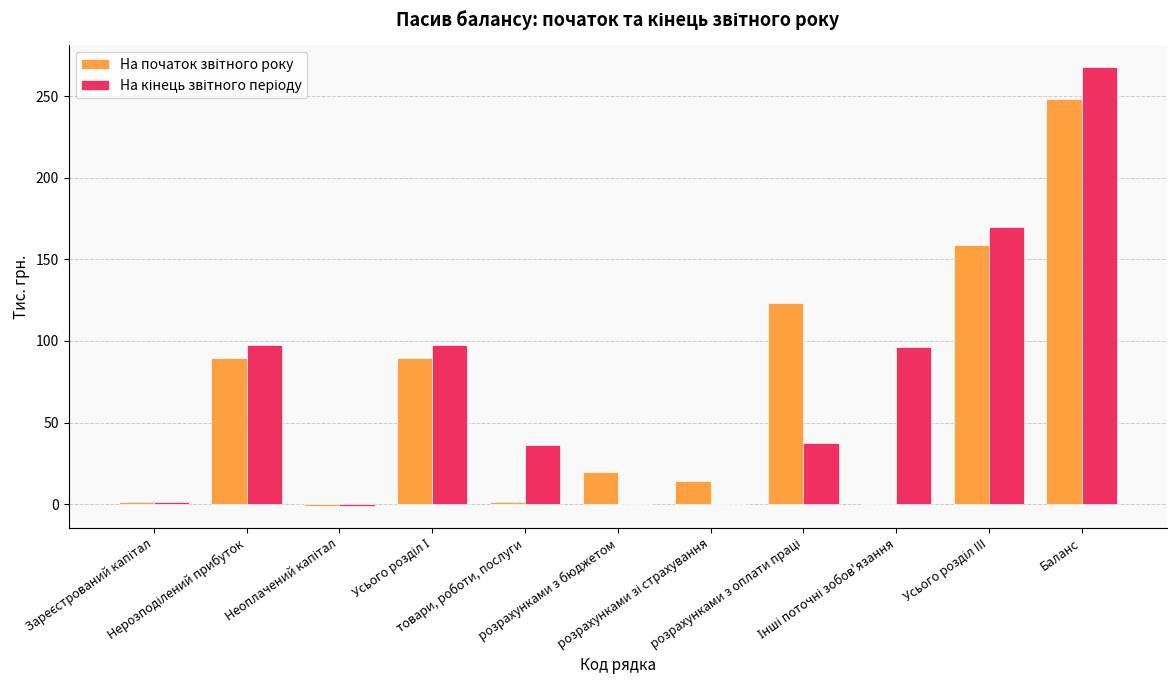

Rank the series by their average value, from highest to lowest.

На кінець звітного періоду, На початок звітного року